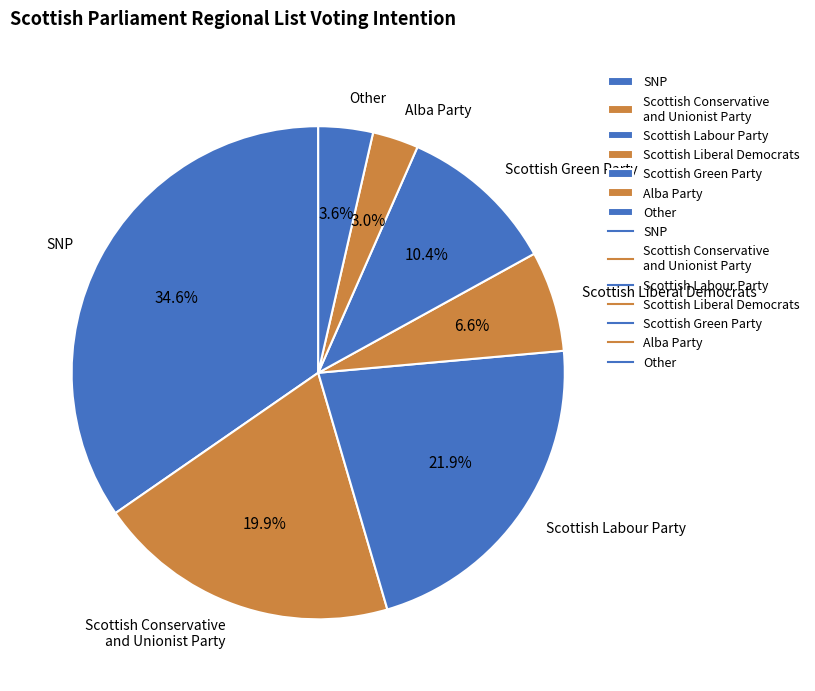

Which category has the smallest portion of the pie?

Alba Party